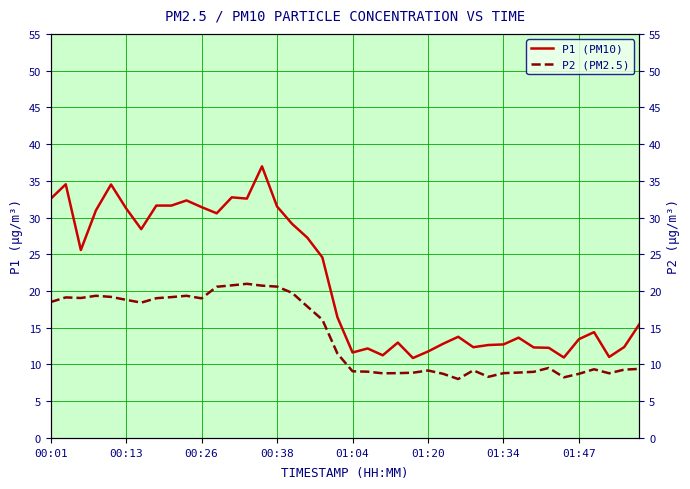

How many interior local valleys does the P1 (PM10) series have?

10